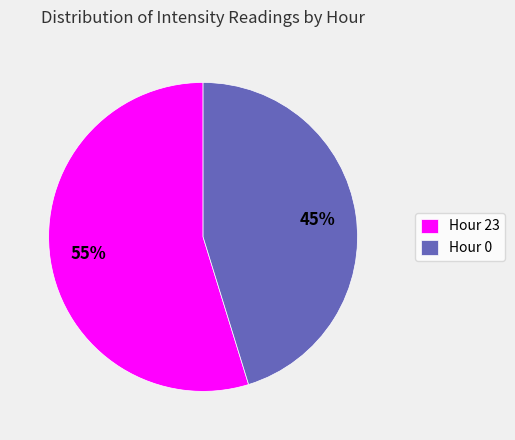

To the nearest percent, what percentage of the pie is Hour 23?

55%